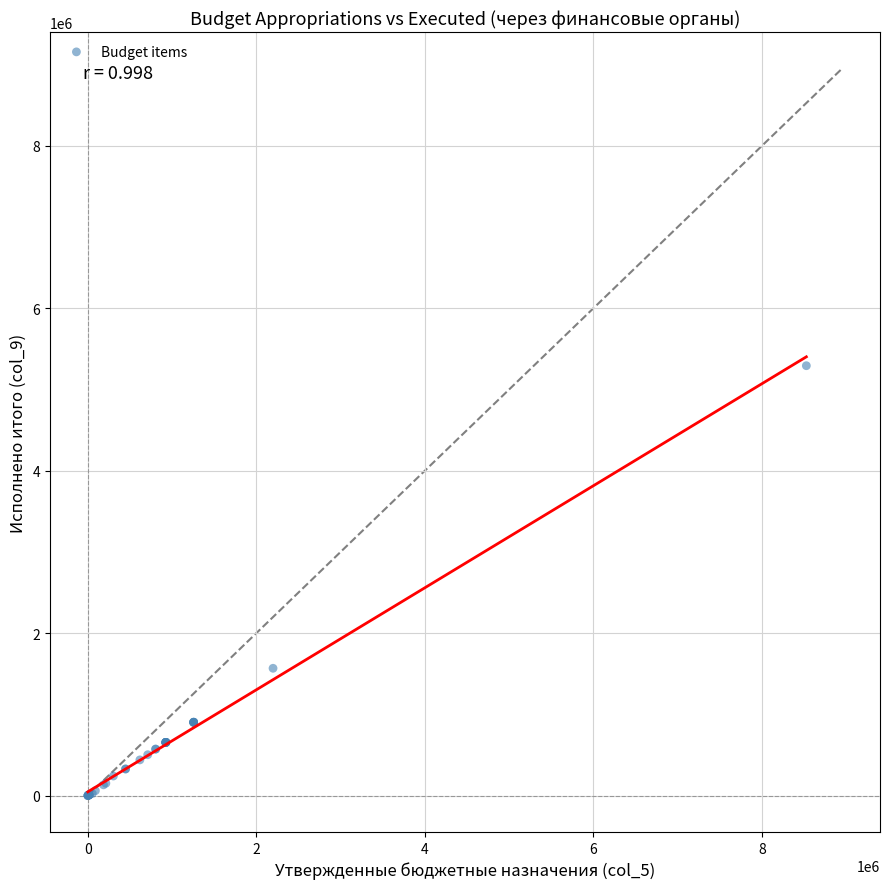

What Y value in the scatter plot is closest to 2646424?

1567785.6